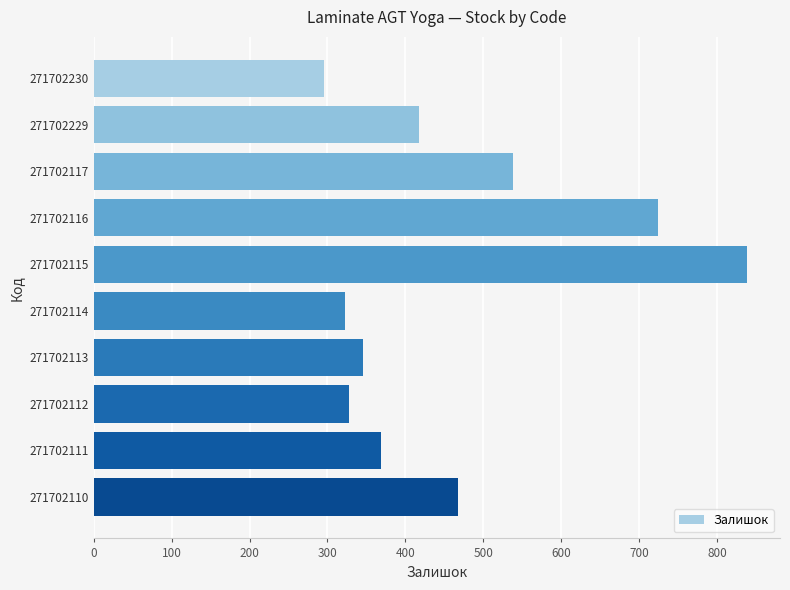

What is the average value?

465